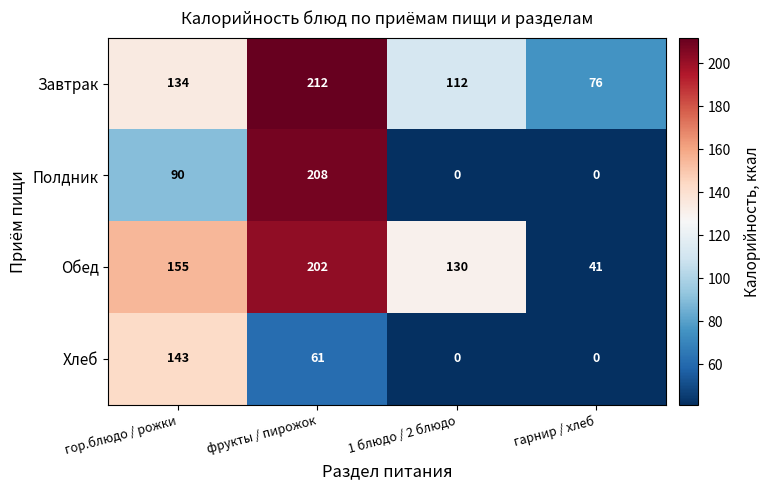

What is the sum of the Обед values at 1 блюдо / 2 блюдо and фрукты / пирожок?

332